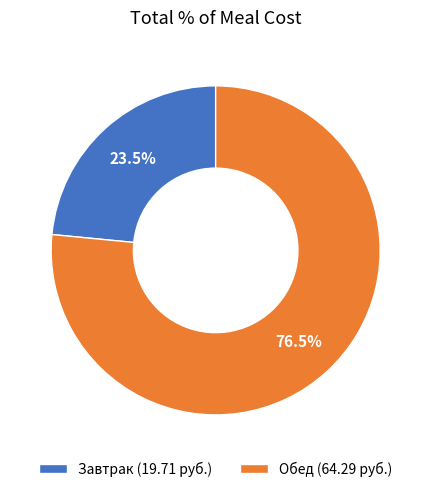

Rank the categories by value from highest to lowest.

Обед, Завтрак